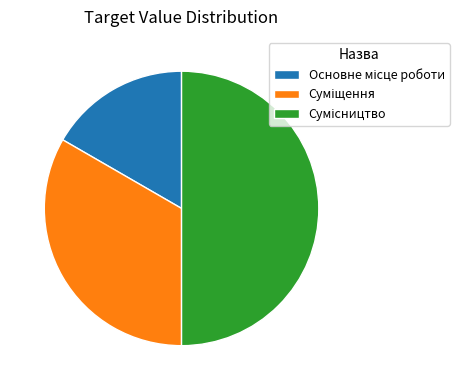

How many slices are in this pie chart?

3